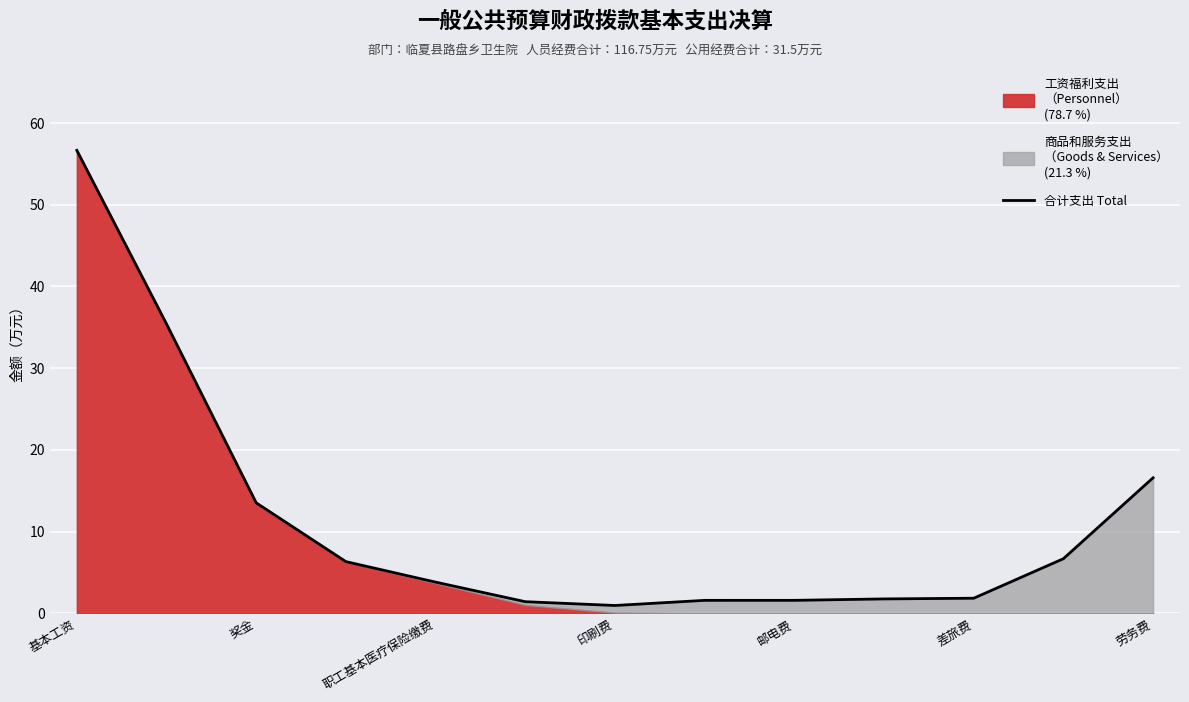

How many lines are shown in the chart?

1